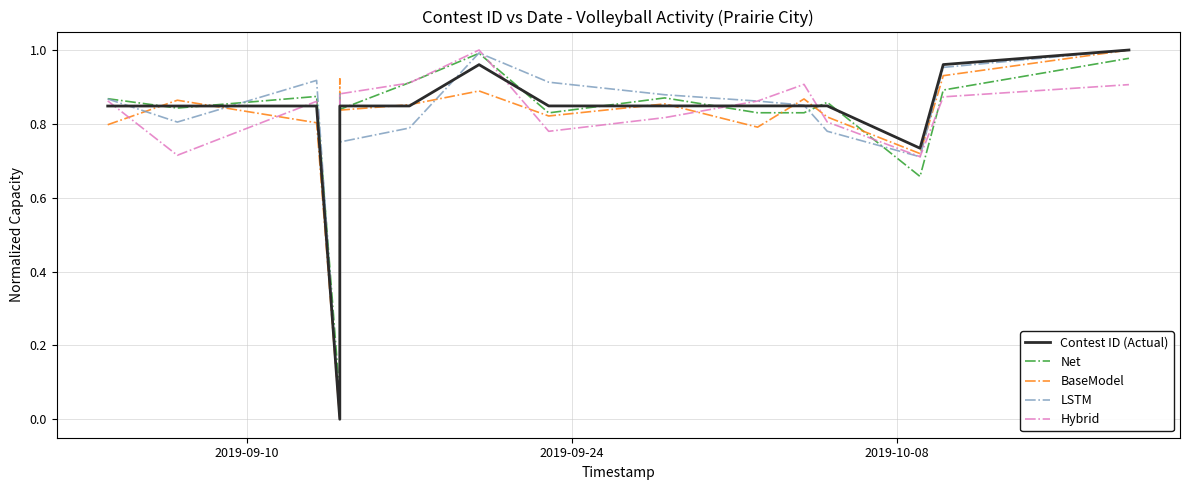

In Net, how many points are higher than both neighbors (excluding endpoints)?

4